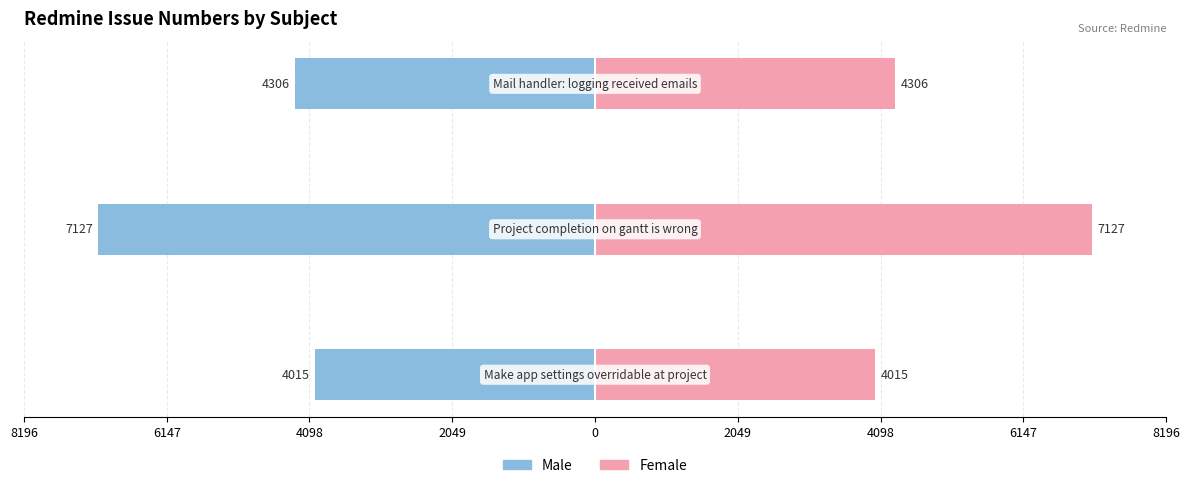

True or false: Male has a value of -2551 at 4098.

False